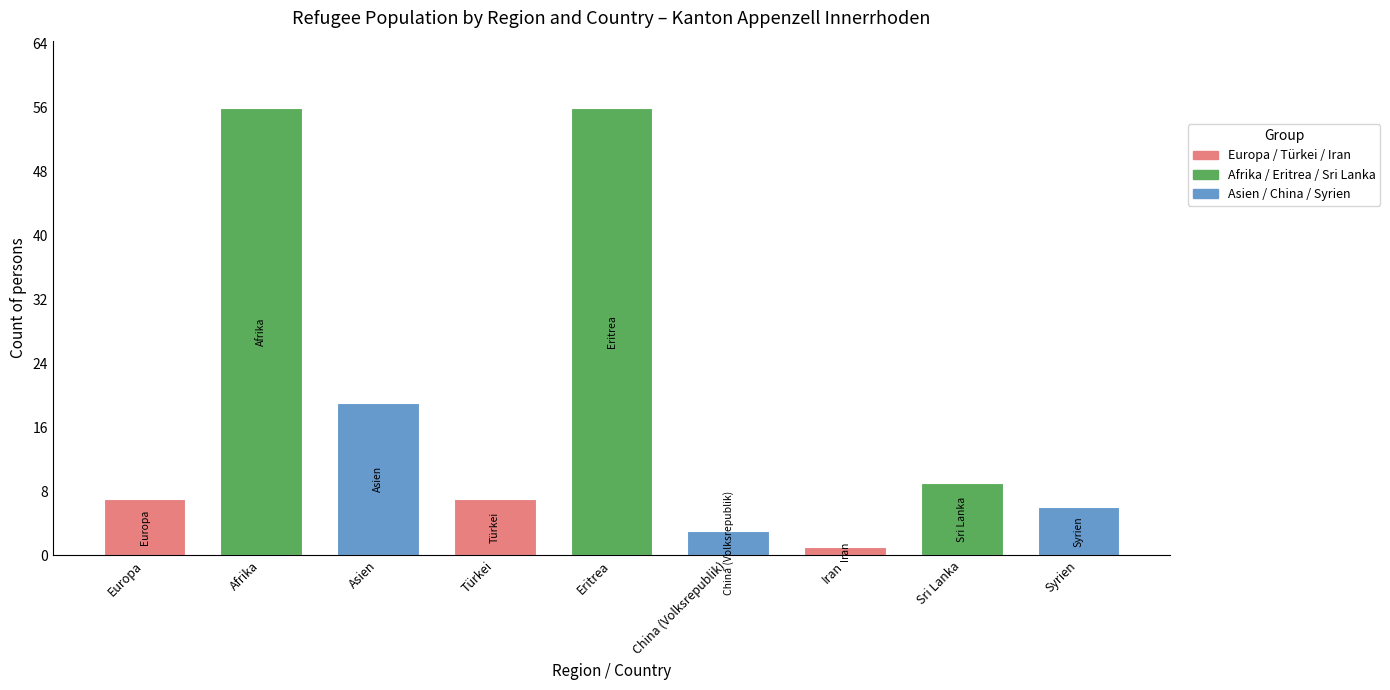

What is the sum of all values?

164